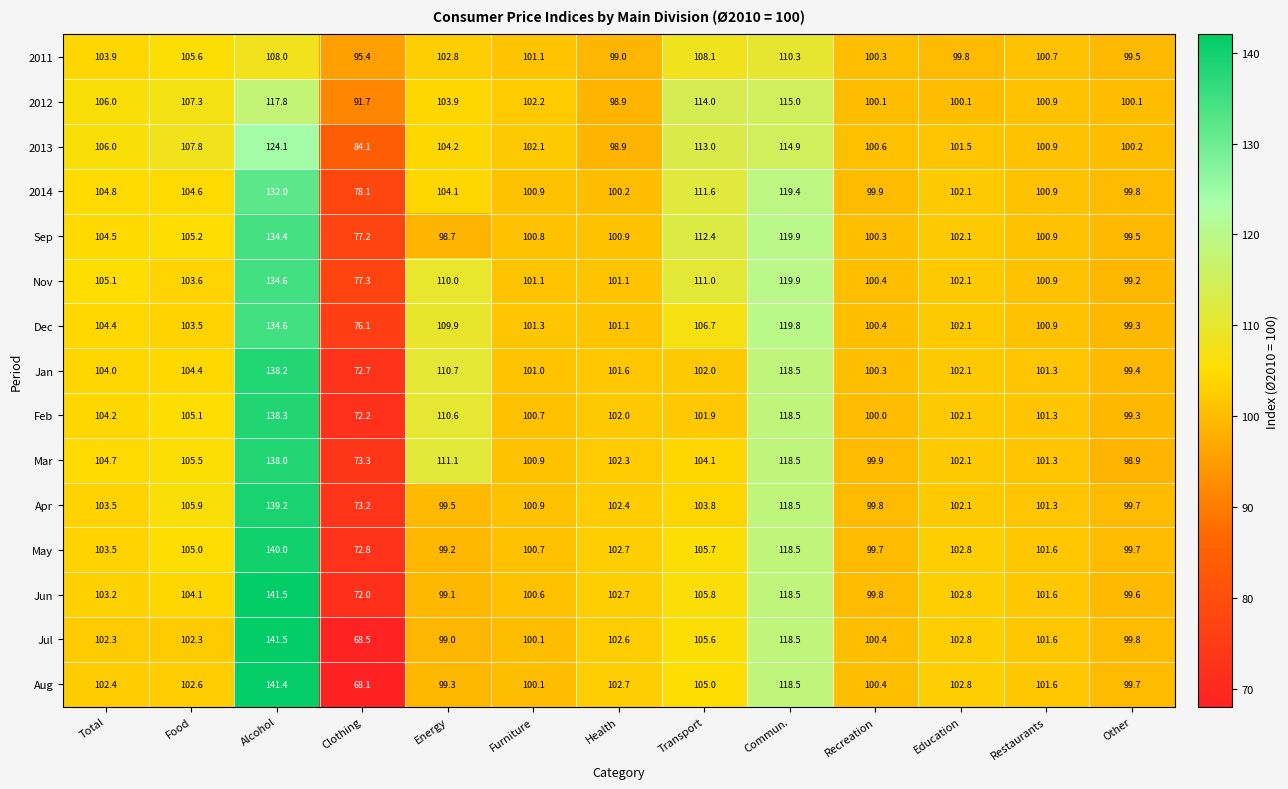

What is the maximum value shown in the chart?

141.5